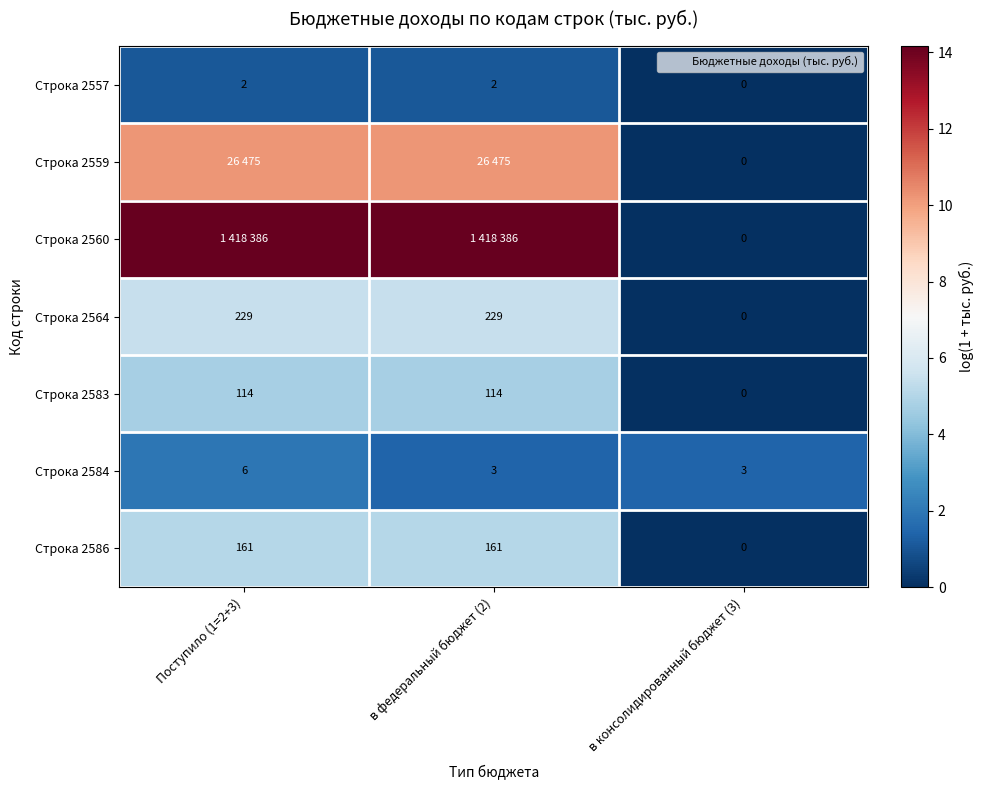

What is the difference between the highest and lowest values at в консолидированный бюджет (3)?

1.4